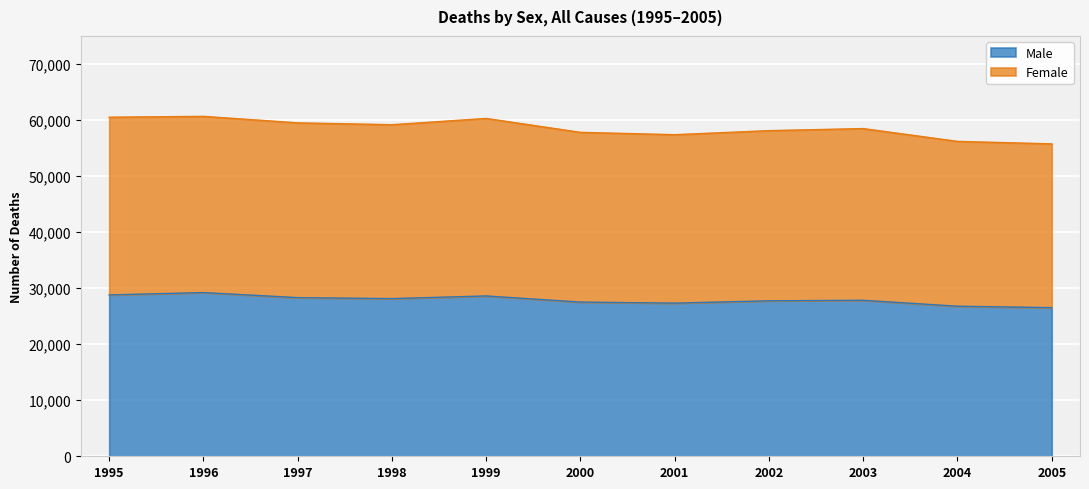

True or false: Male and Female cross at least once.

False